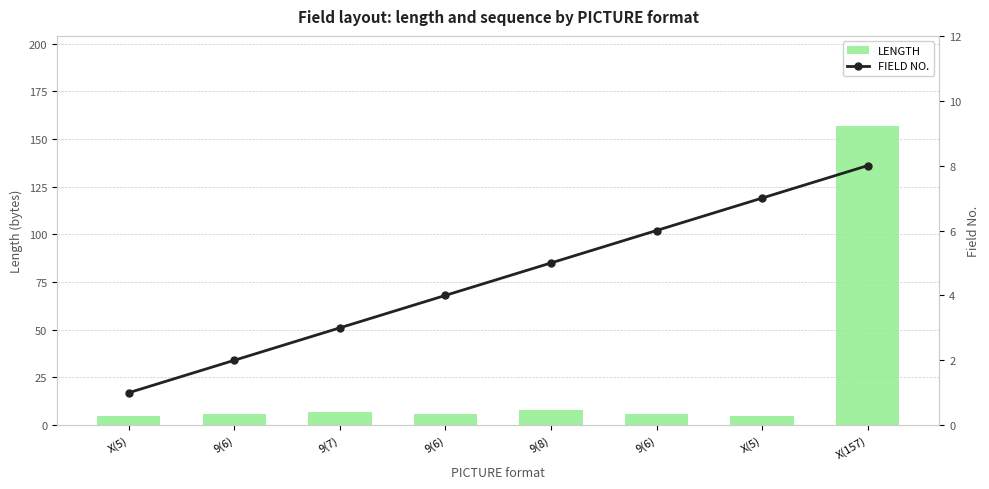

Rank the series by their maximum value, from lowest to highest.

FIELD NO., LENGTH